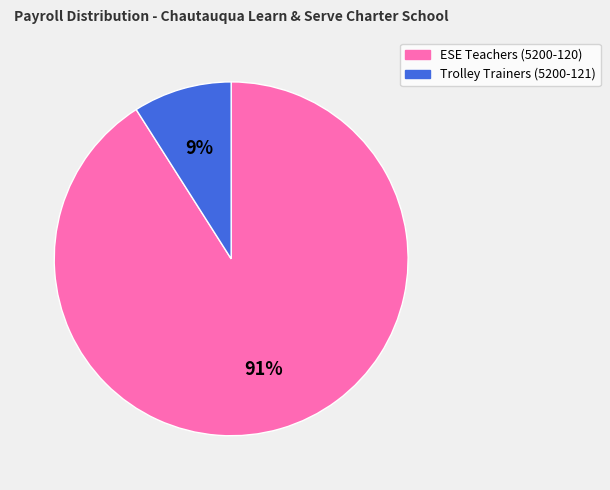

Approximately how many times larger is the value at ESE Teachers (5200-120) compared to Trolley Trainers (5200-121)?

10.1